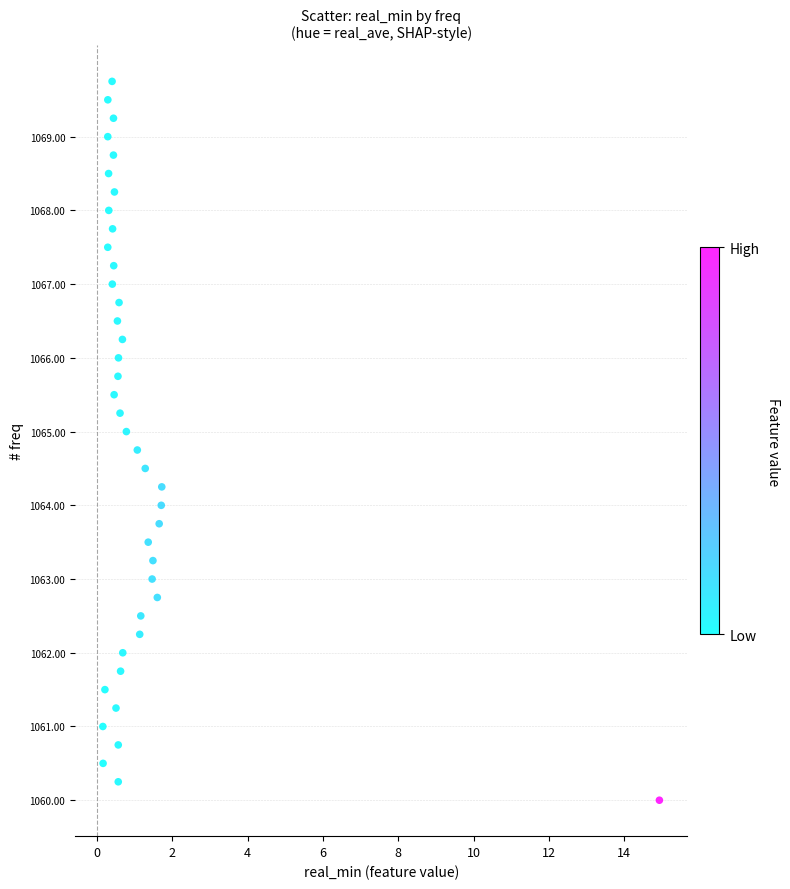

What is the range of X values (max minus min)?

14.8